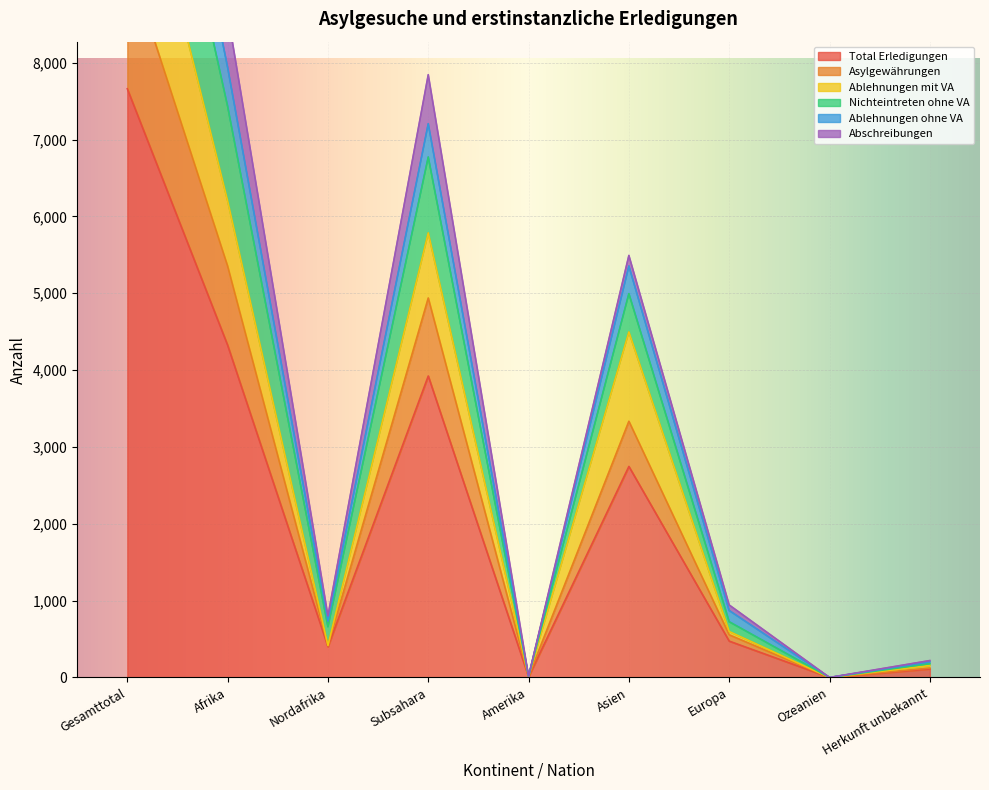

Between Europa and Asien, which is larger?

Asien